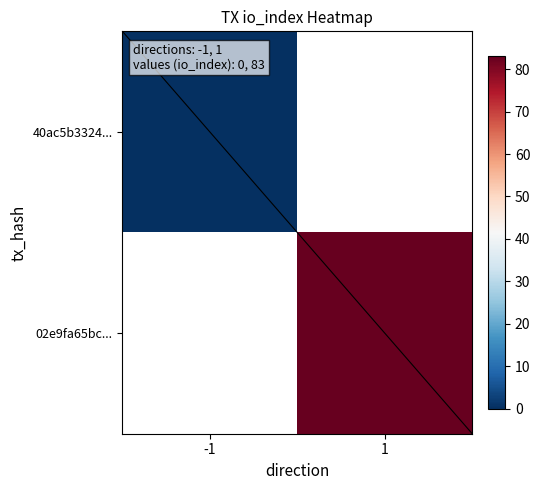

At how many categories does at least one series exceed 13?

1